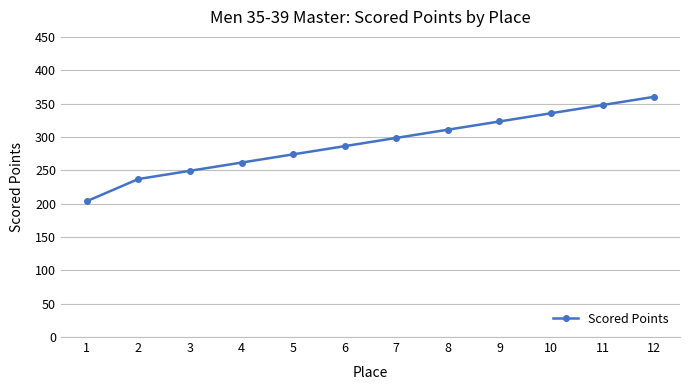

Is it true that the value at 11 is 150.8?

False